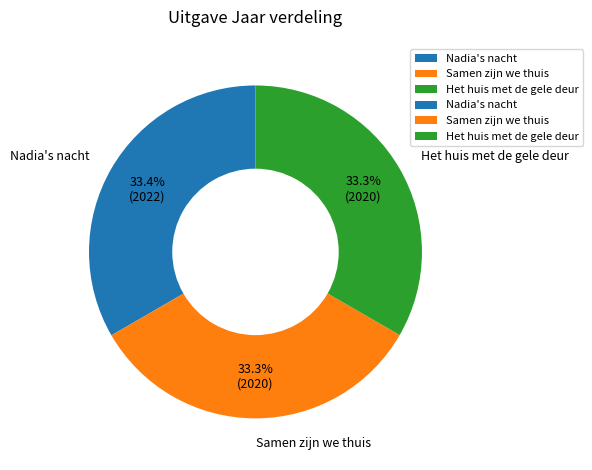

Count the number of slices in the pie.

3